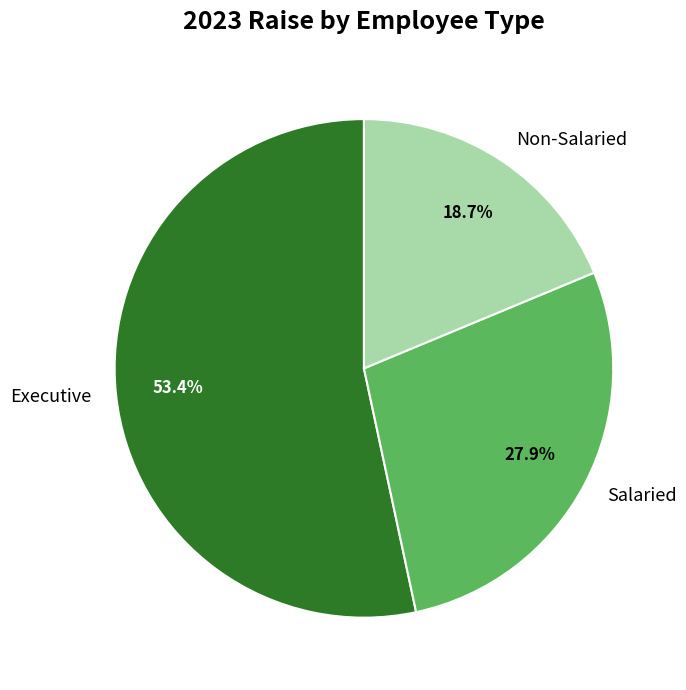

Between Executive and Salaried, which is larger?

Executive